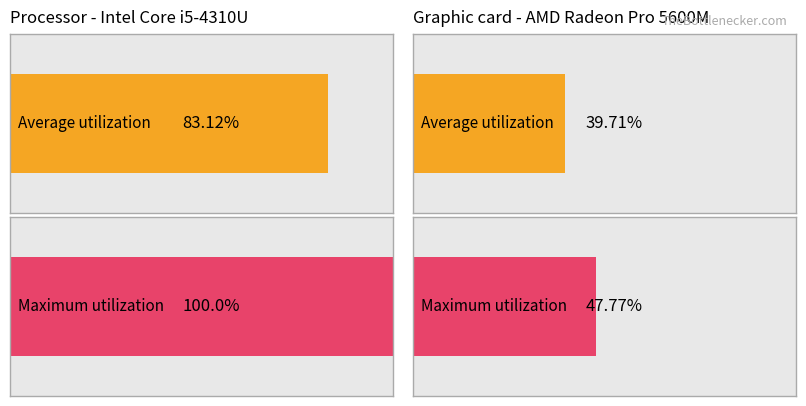

What is the sum of all Maximum utilization values?

147.8